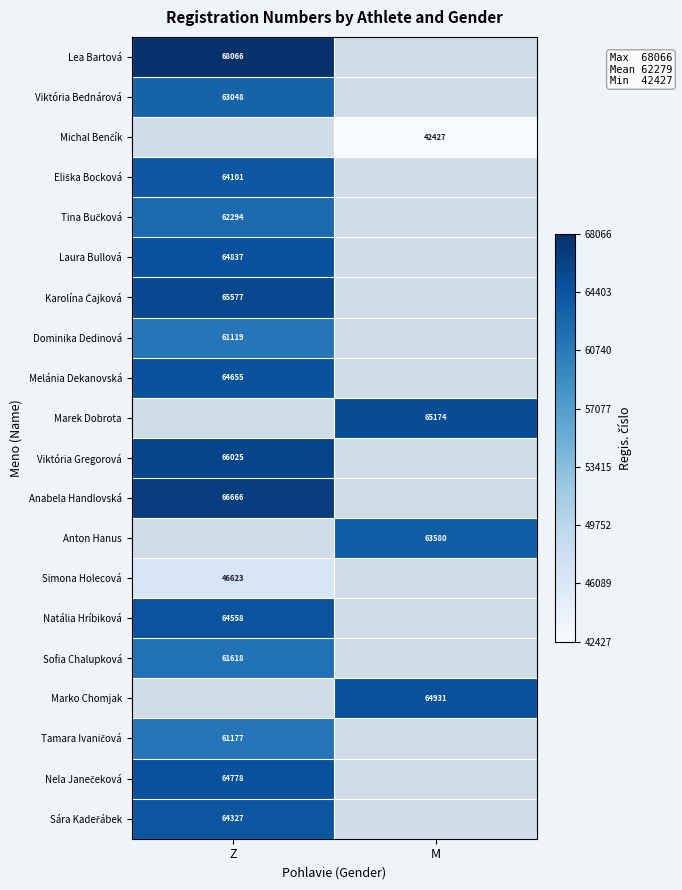

The Simona Holecová series shows 46623 at Z. True or false?

True